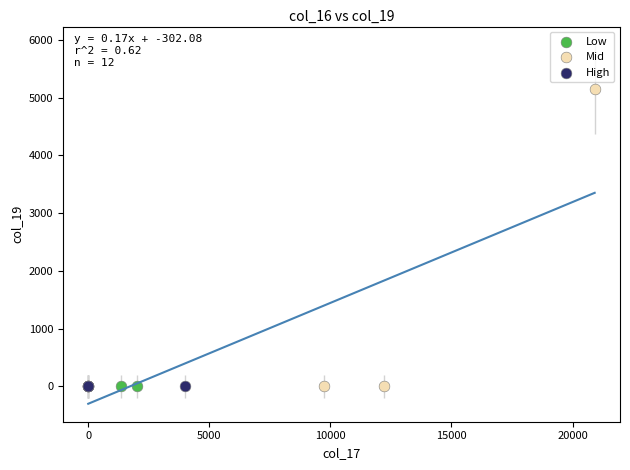

Which series reaches the maximum Y coordinate?

Mid